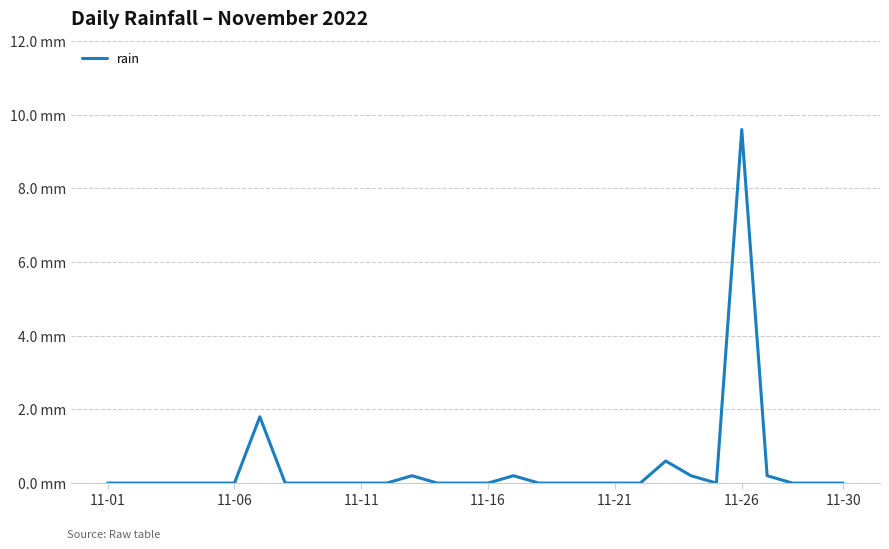

Does the chart have visible grid lines?

Yes